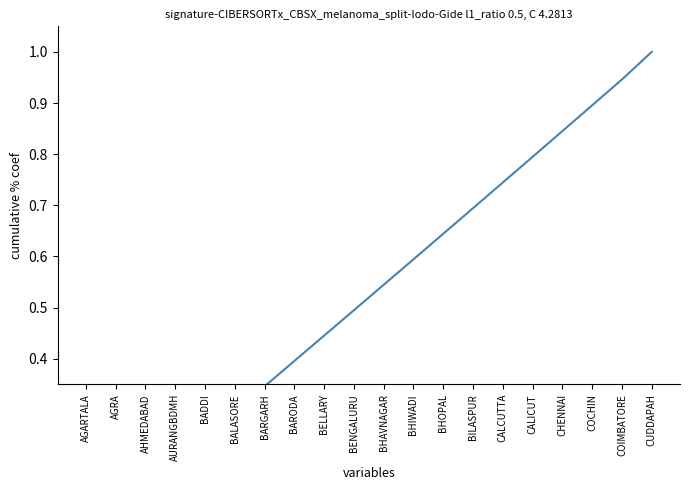

What is the greatest value displayed?

1.0